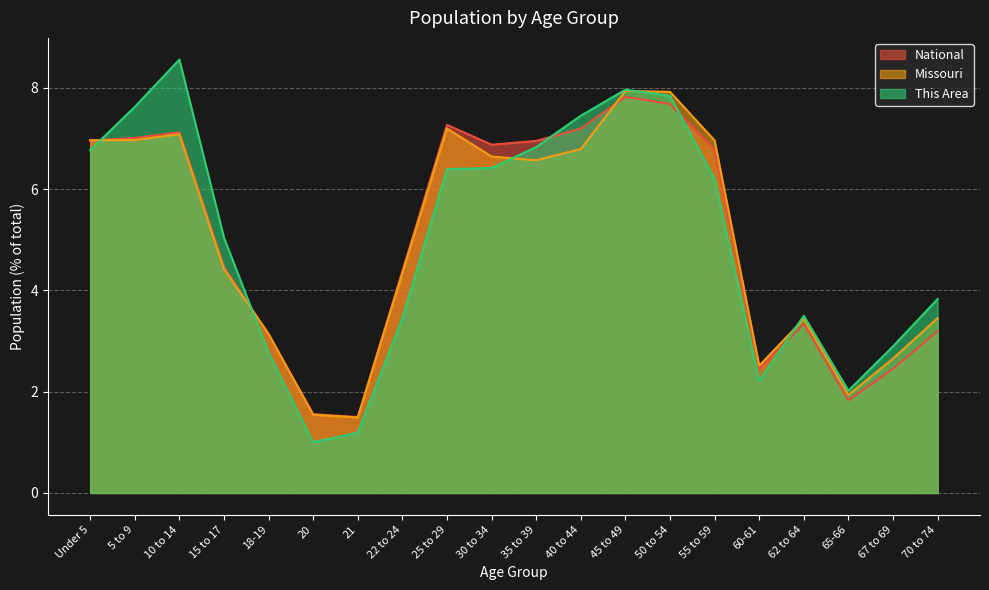

What is the difference between the maximum and minimum values in the National series?

6.3